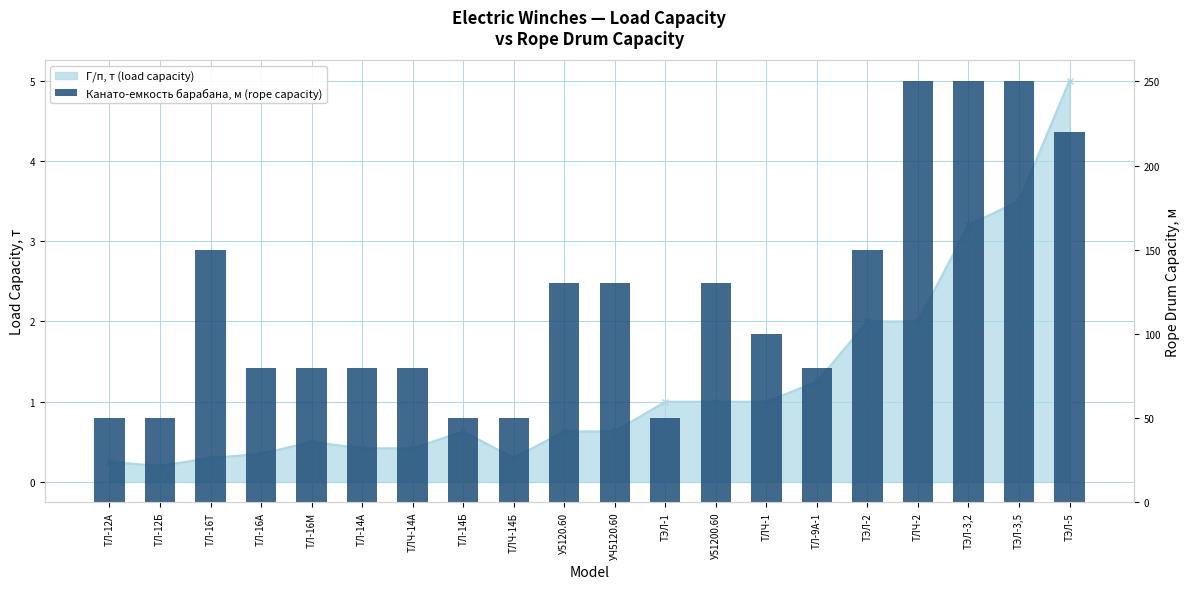

How many values in the Канато-емкость барабана, м (rope capacity) series exceed 100?

9